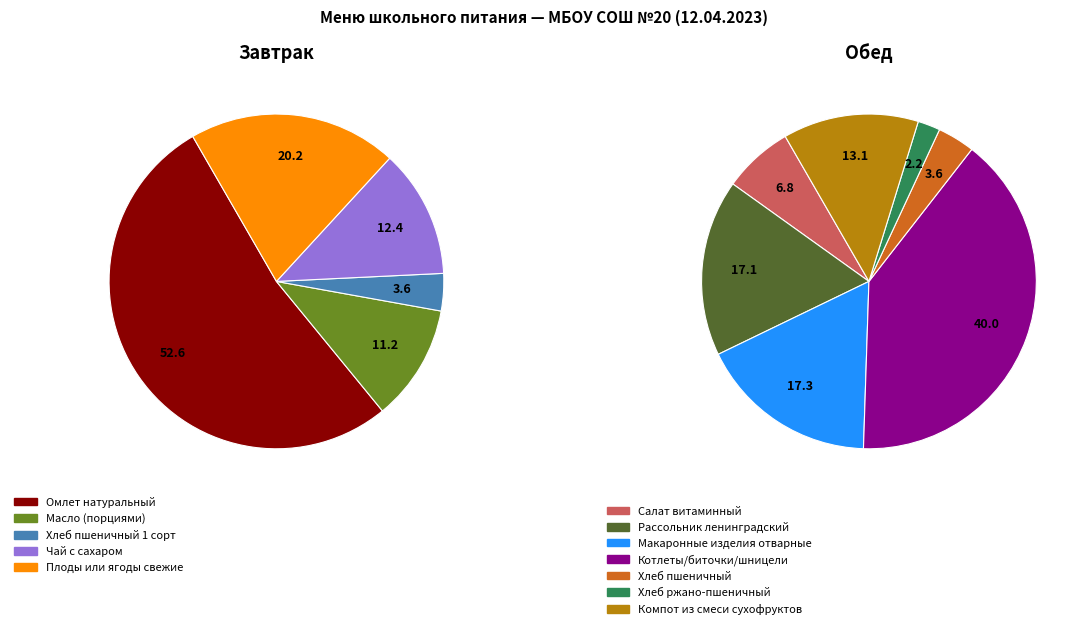

Does Салат витаминный represent more than half of the total?

No